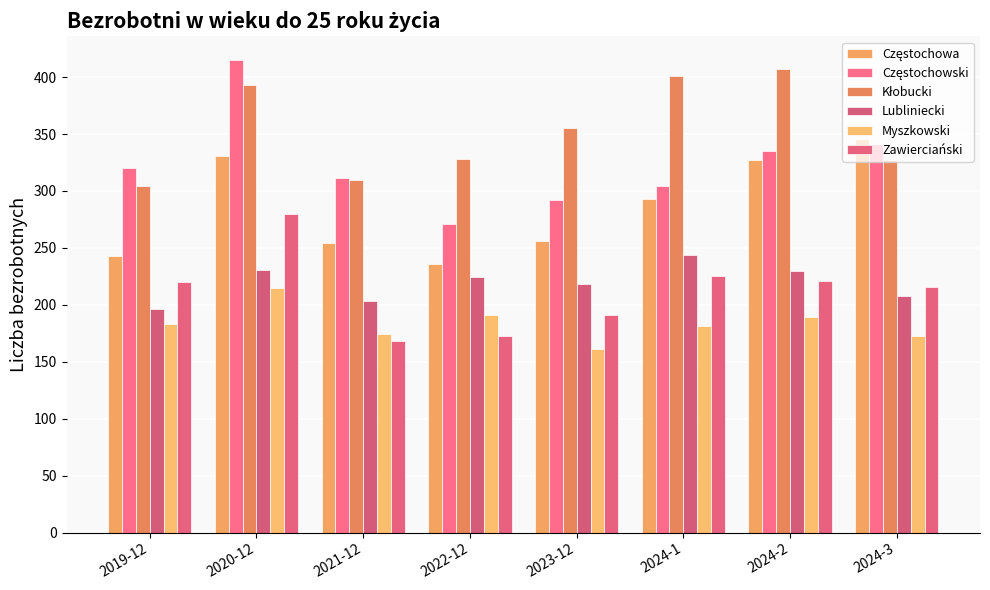

How many bars are there in total?

48